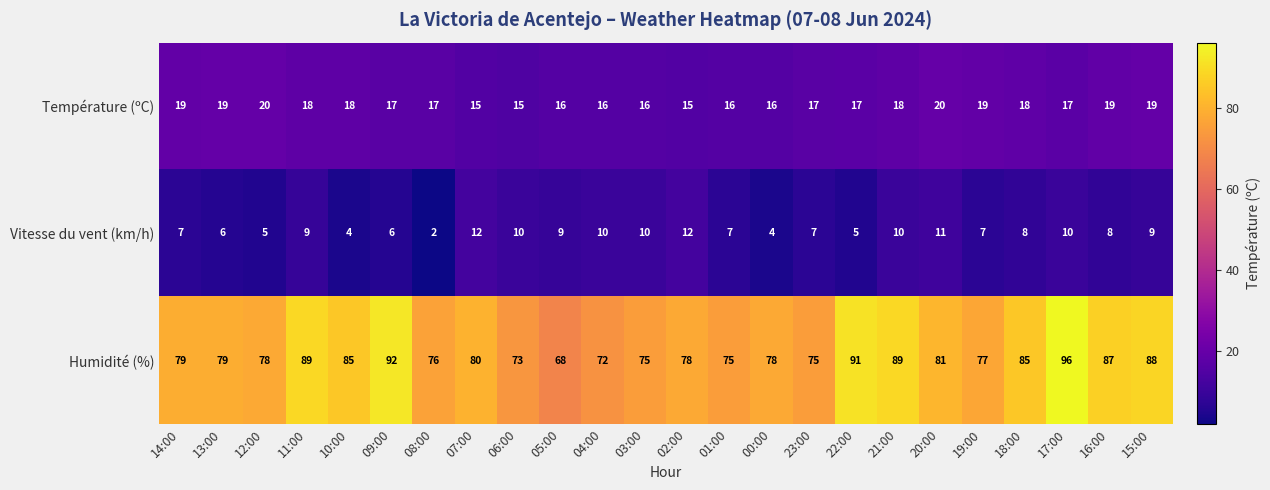

How many distinct data groups are displayed?

3